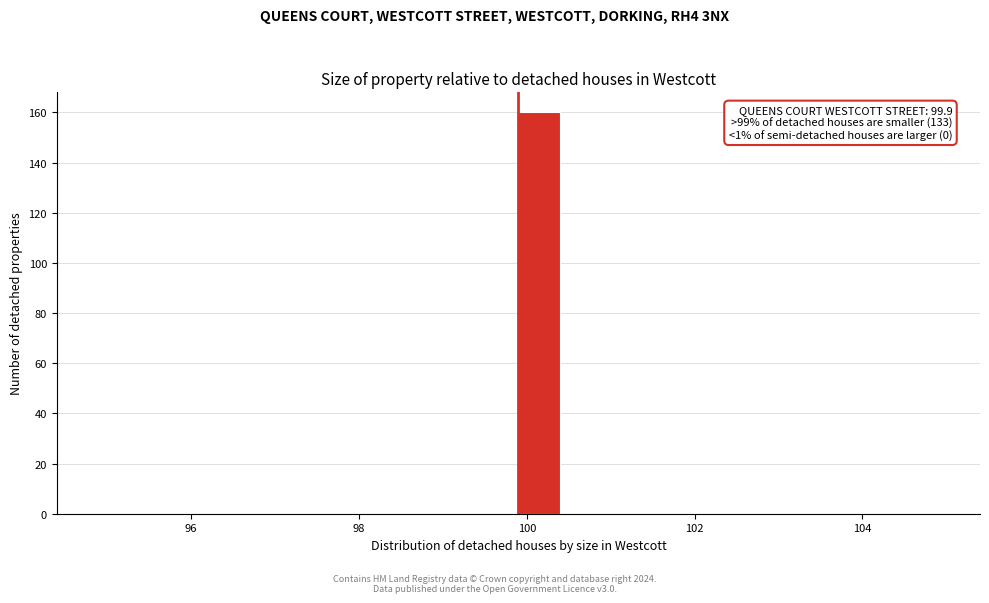

Read against the x-axis, roughly where is the centre of the tallest bar?

100.2